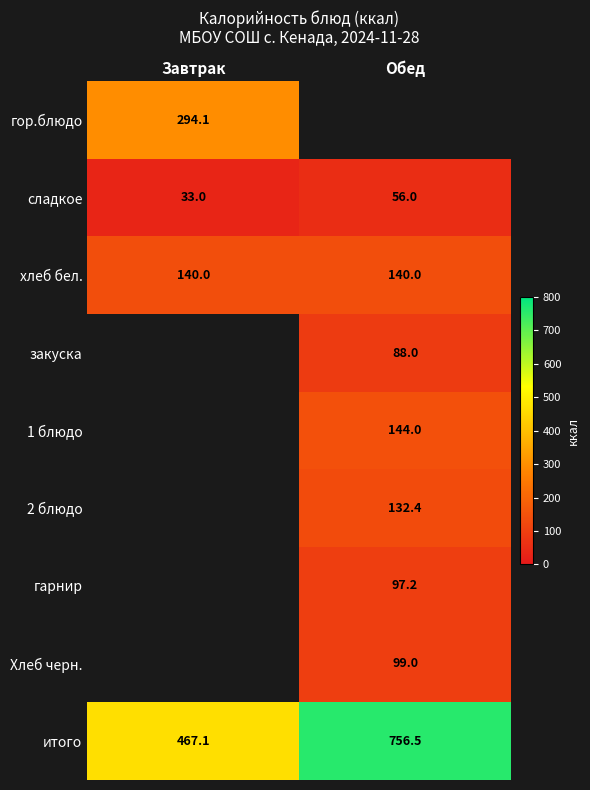

Is it true that 2 блюдо equals 132.4 at Обед?

True